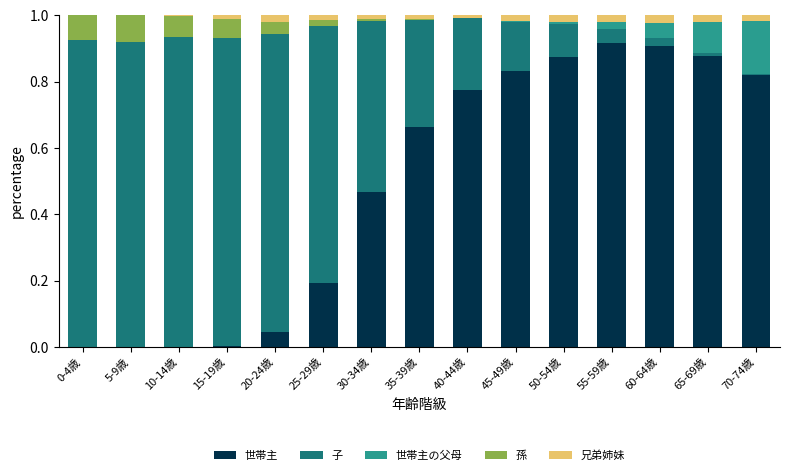

Does the chart contain stacked bars?

Yes